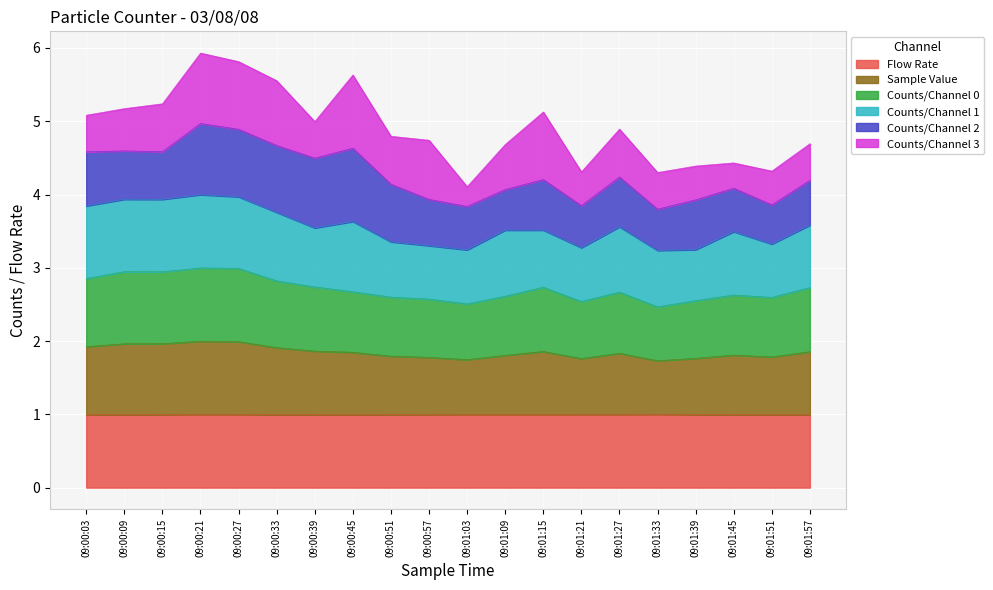

What position from the right is 09:00:51?

12